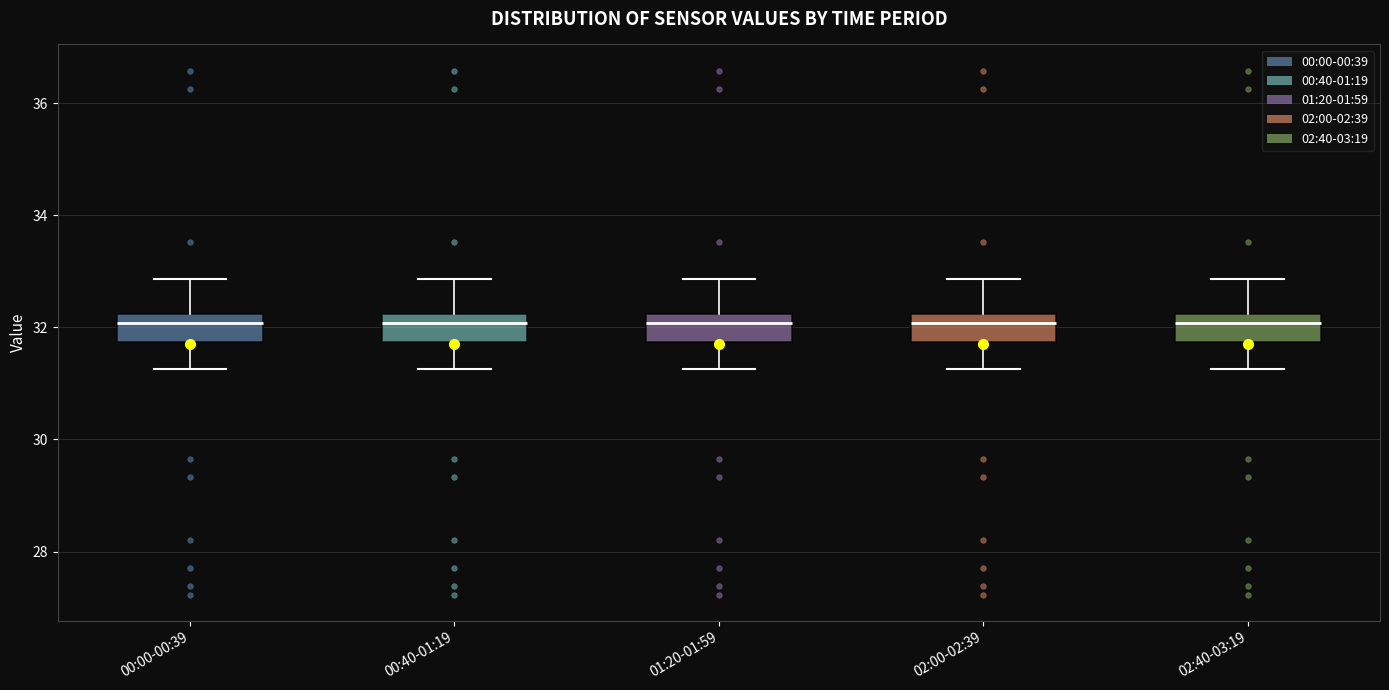

Reading left to right, transcribe this box plot: for each box, give where its median line is, the range the box spans, and where its two whiskers end, as read against the y-axis. The values are not printed on the chart, so give them approximately, as read against the axis.

00:00-00:39: median 32.0, box 31.8 to 32.2, whiskers 31.2 to 32.8
00:40-01:19: median 32.0, box 31.8 to 32.2, whiskers 31.2 to 32.8
01:20-01:59: median 32.0, box 31.8 to 32.2, whiskers 31.2 to 32.8
02:00-02:39: median 32.0, box 31.8 to 32.2, whiskers 31.2 to 32.8
02:40-03:19: median 32.0, box 31.8 to 32.2, whiskers 31.2 to 32.8